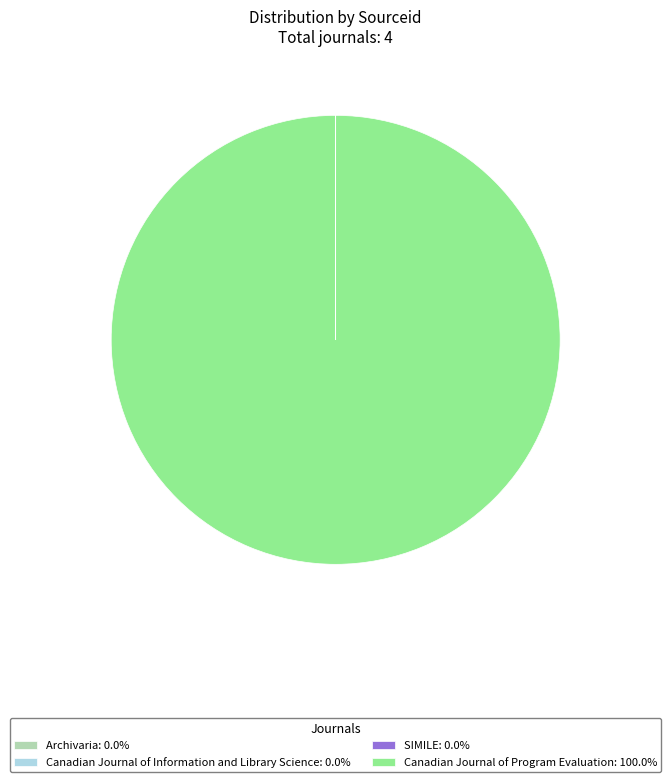

Which slice is the largest?

Canadian Journal of Program Evaluation